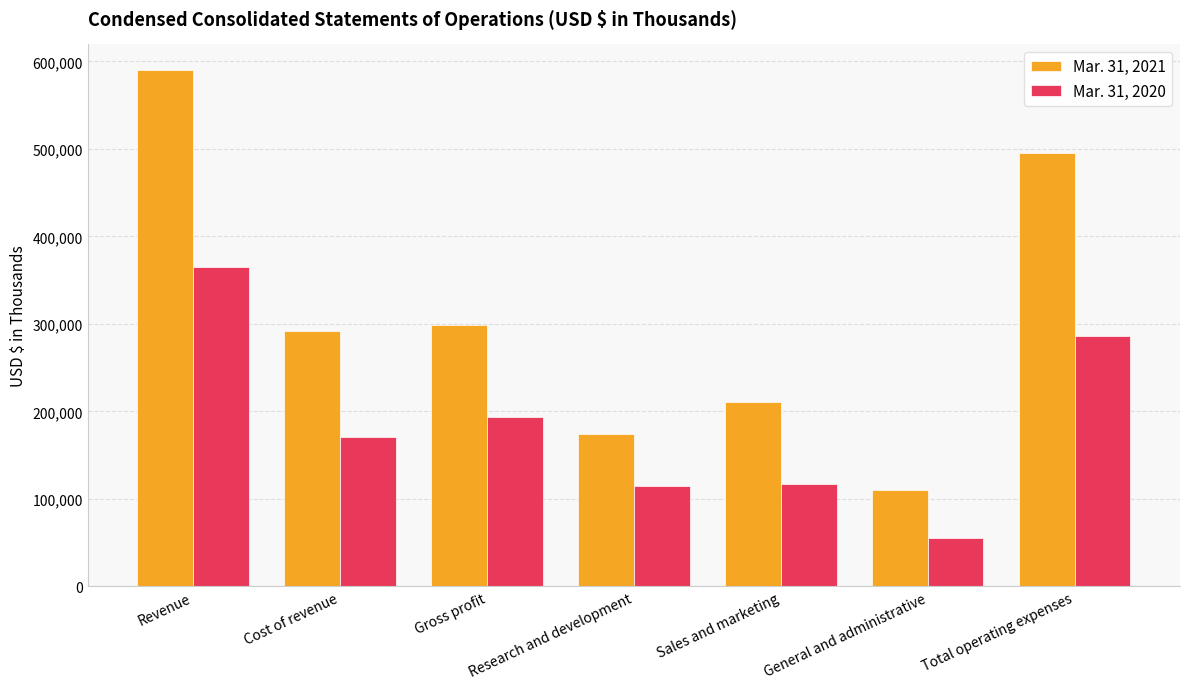

Which category has the lowest value across all series?

General and administrative